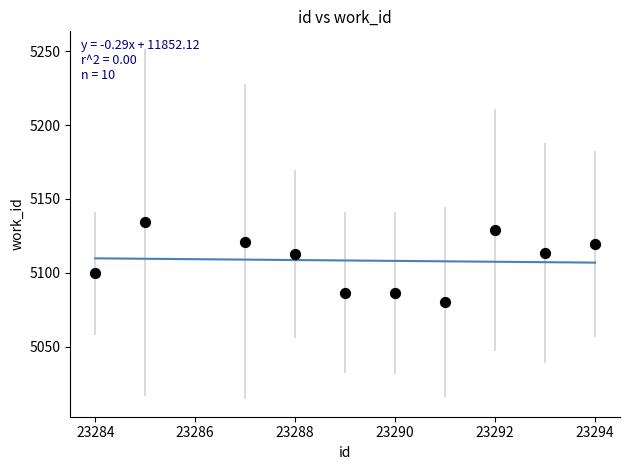

What is the average X value?

23289.3